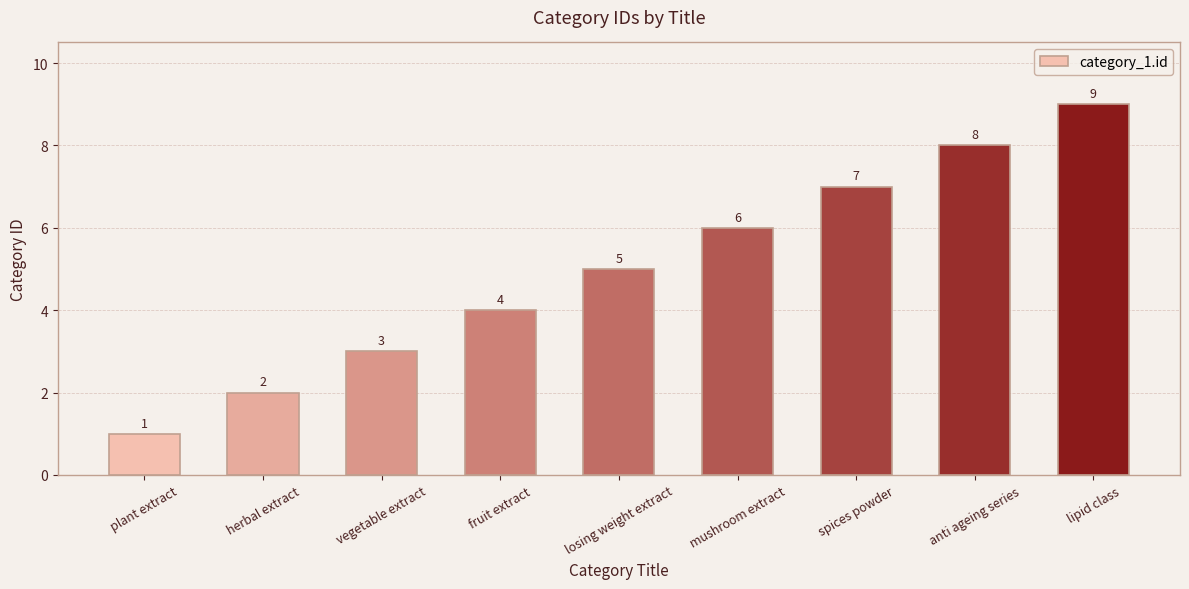

How many values are between 3 and 7?

5